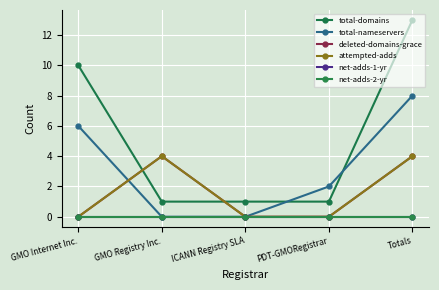

Is this an area chart (filled region under the line)?

No